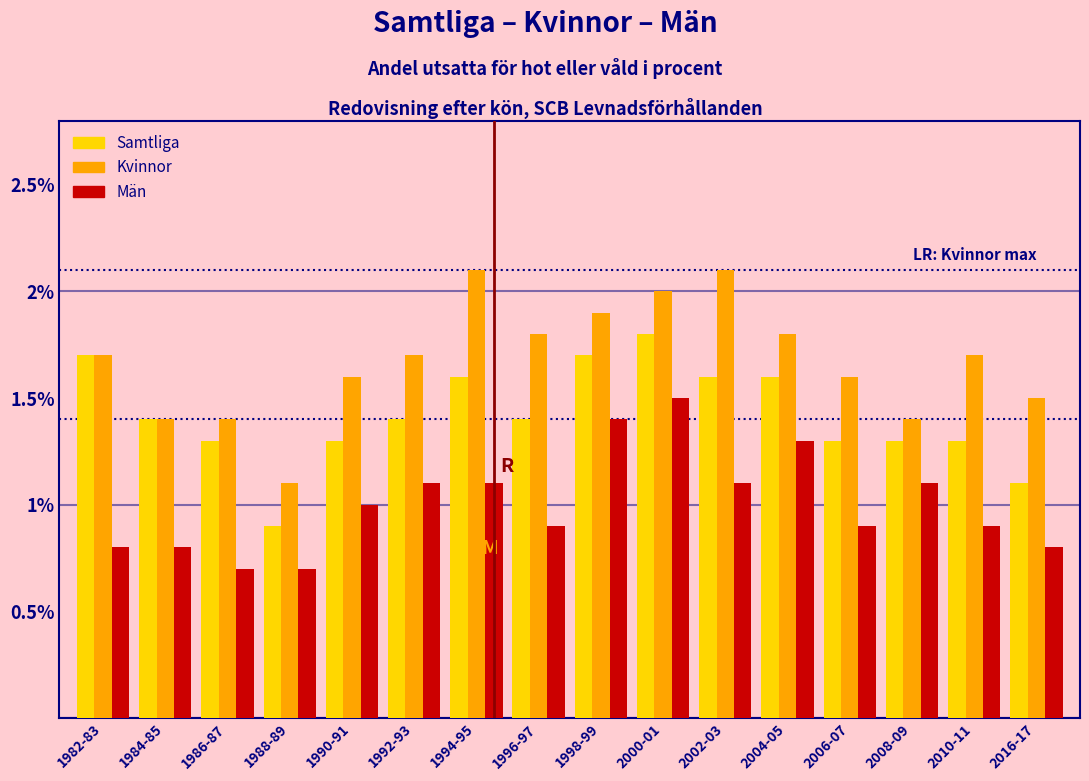

At which category is the sum across all series the highest?

2000-01